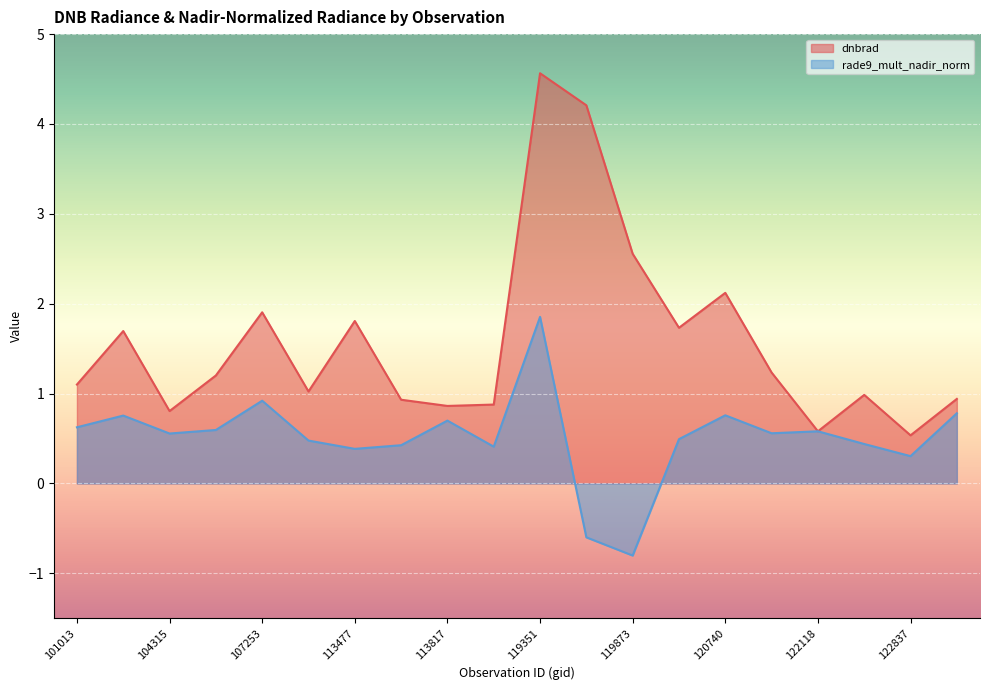

What position from the left is 122463?

18